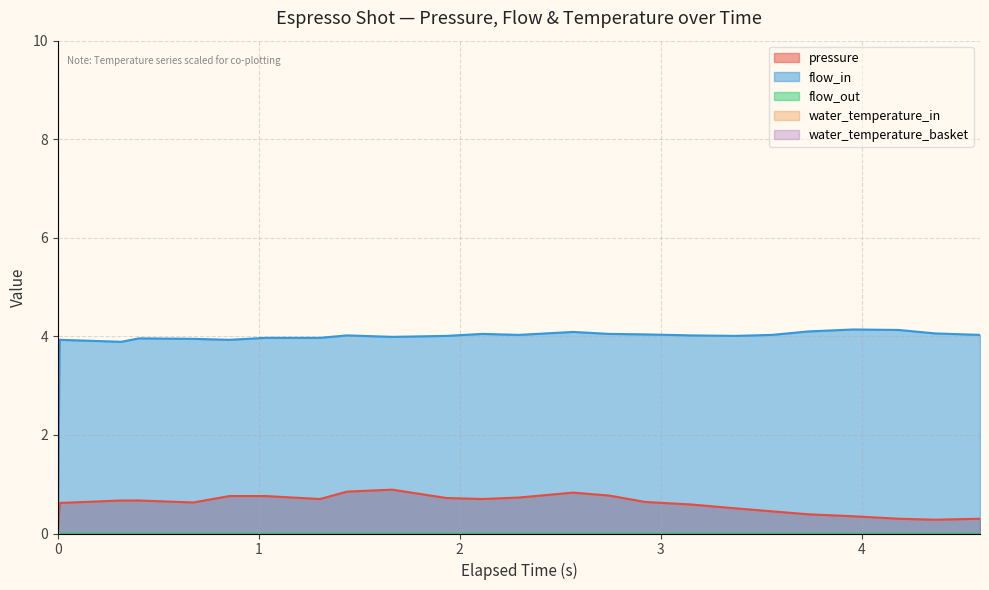

What is the maximum value for pressure?

0.9